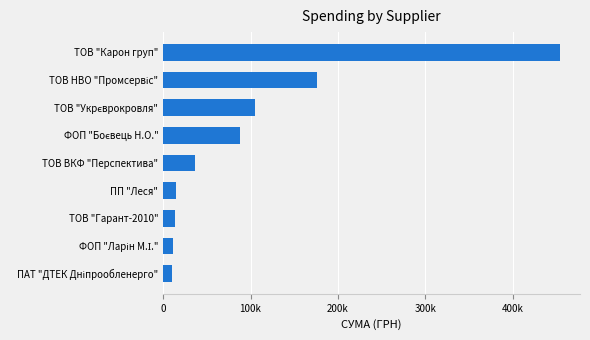

Are the bars horizontal?

Yes